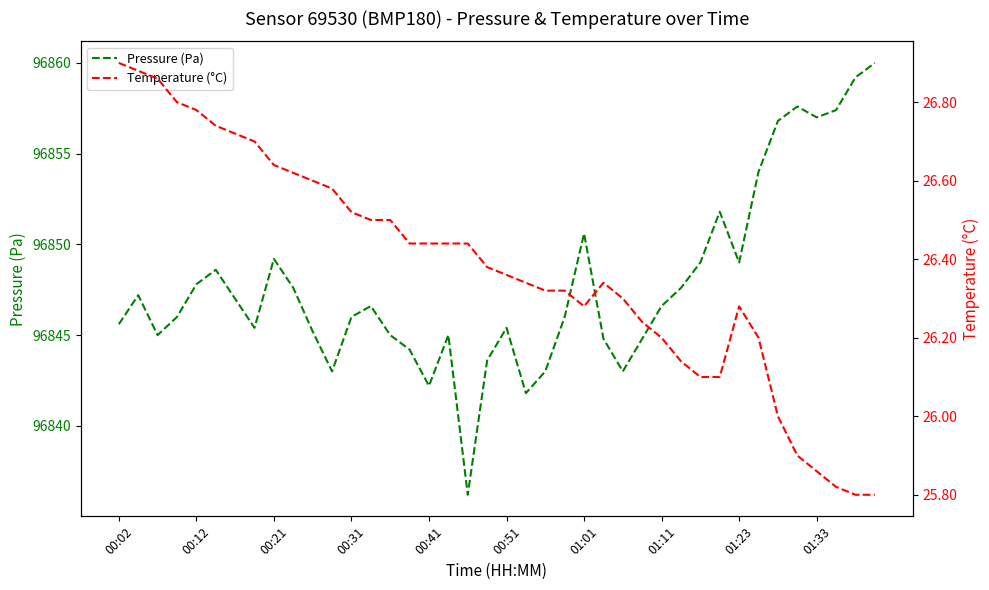

What is the maximum value for Pressure (Pa)?

96860.0